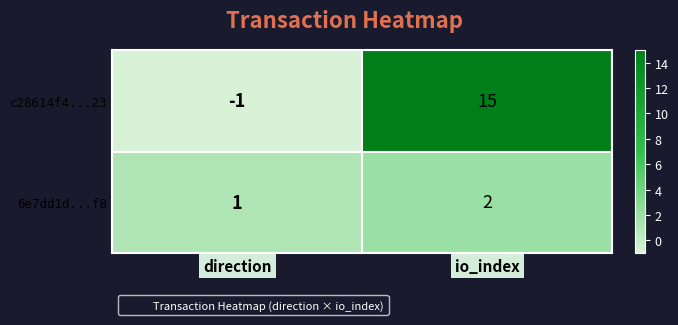

Reading left to right, what are all the values shown in this chart?

c28614f4...23: direction=-1	io_index=15
6e7dd1d...f8: direction=1	io_index=2